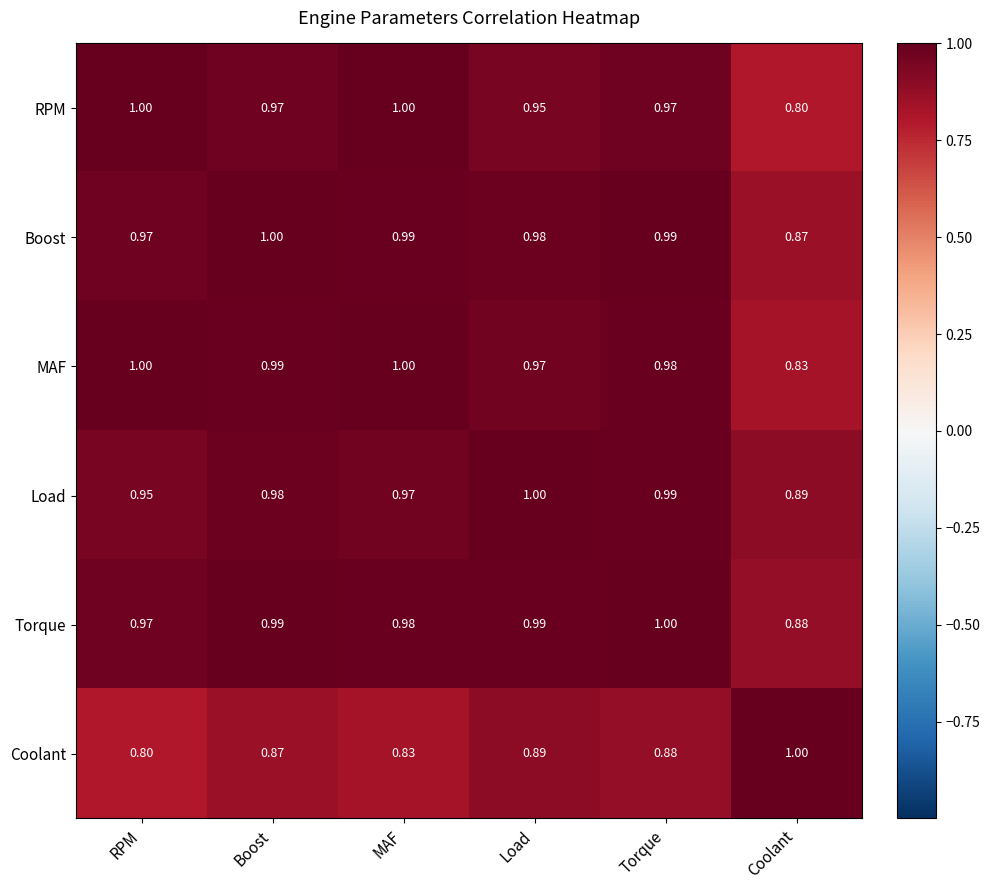

At which category is the sum across all series the highest?

Torque